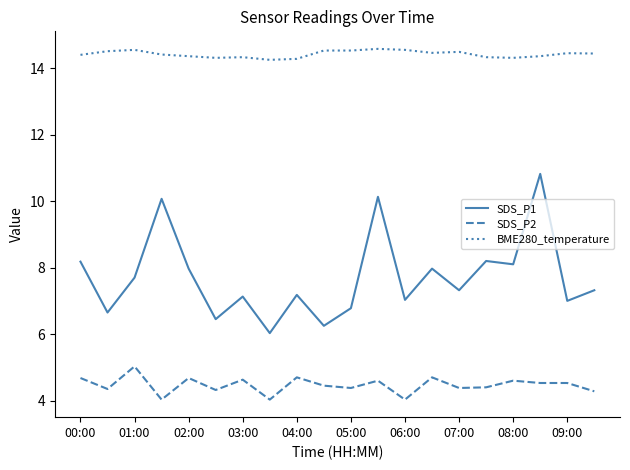

What is the sum of all SDS_P1 values?

154.3